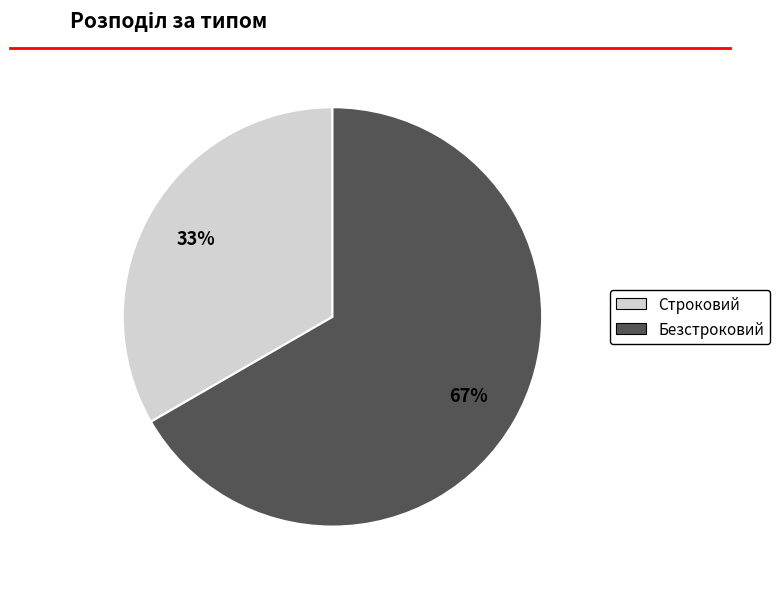

How many slices are in this pie chart?

2